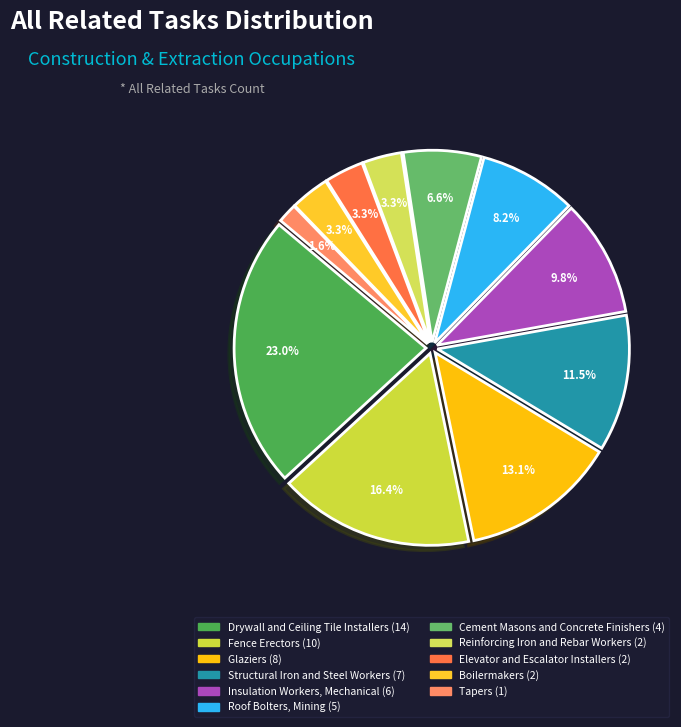

Rank the categories by value from lowest to highest.

Tapers, Elevator and Escalator Installers, Reinforcing Iron and Rebar Workers, Boilermakers, Cement Masons and Concrete Finishers, Roof Bolters, Mining, Insulation Workers, Mechanical, Structural Iron and Steel Workers, Glaziers, Fence Erectors, Drywall and Ceiling Tile Installers